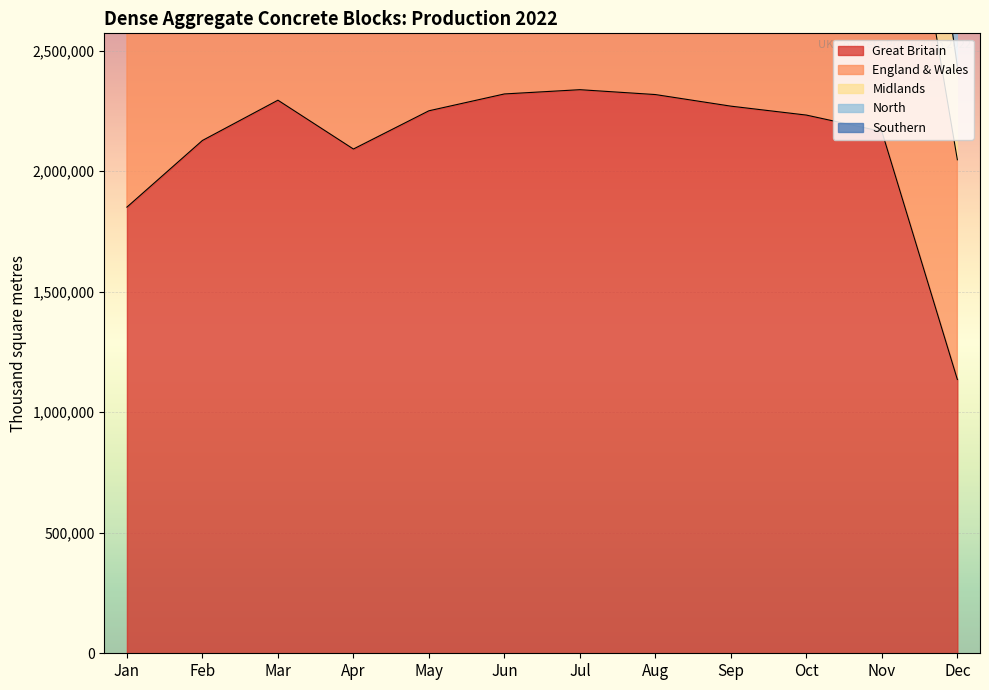

Which category has the highest value in the England & Wales series?

Aug